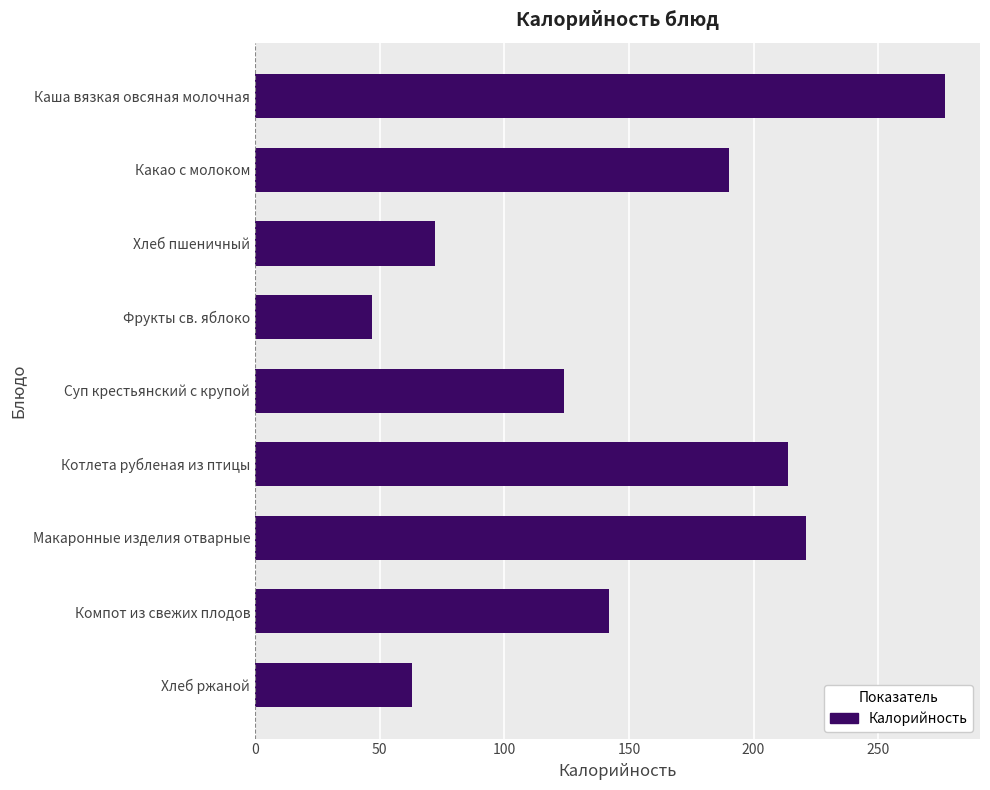

What is the minimum value shown in the chart?

47.0